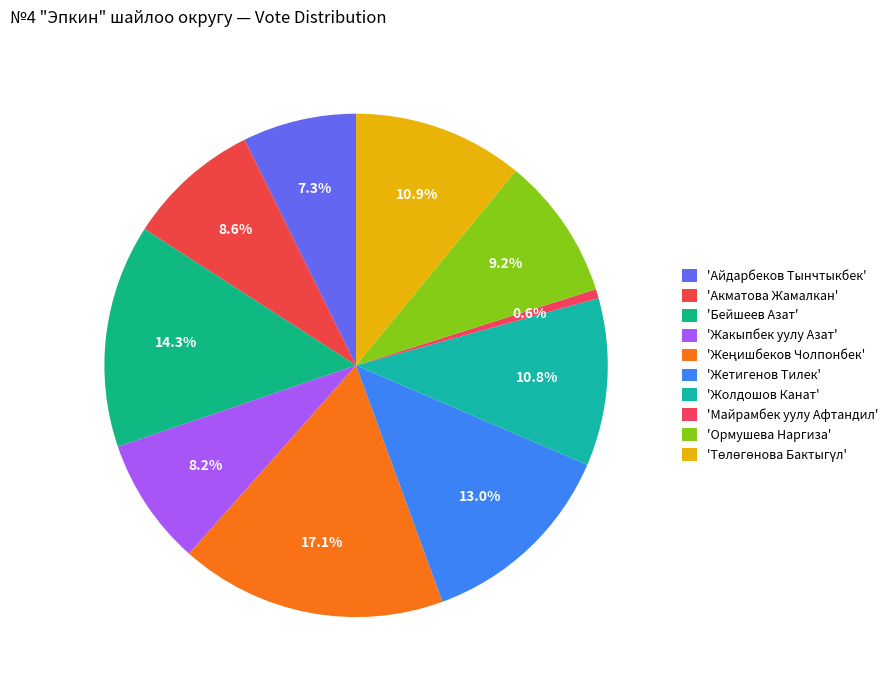

Count the number of slices in the pie.

10